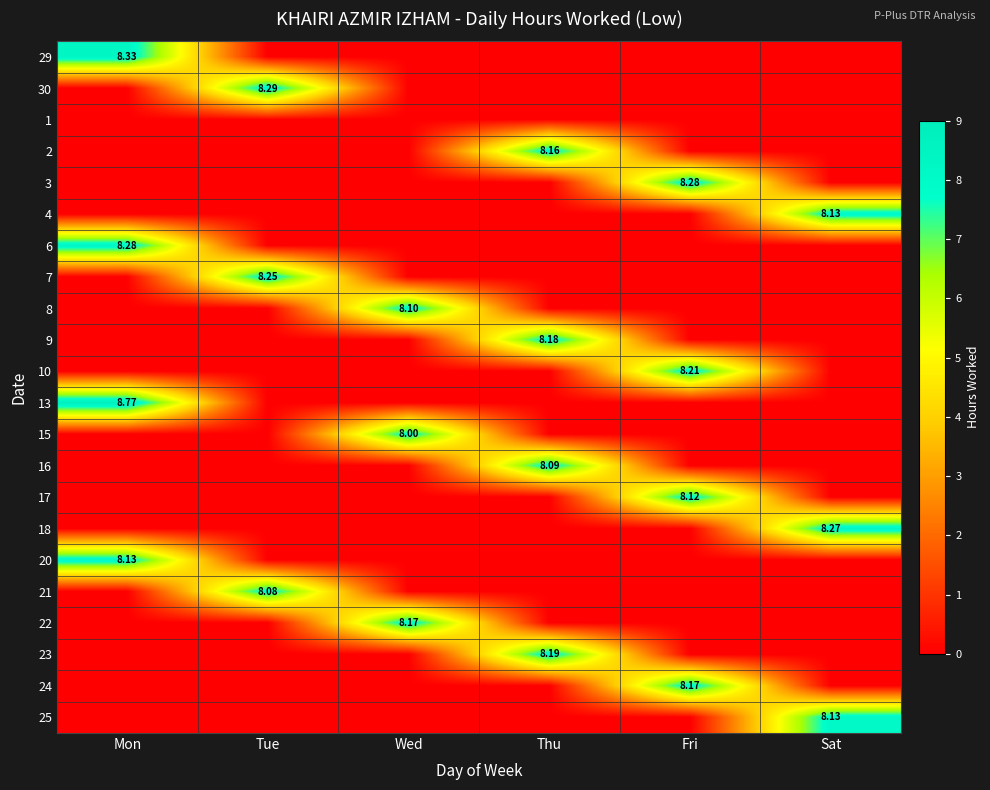

The 4 series shows 0.0 at Tue. True or false?

True